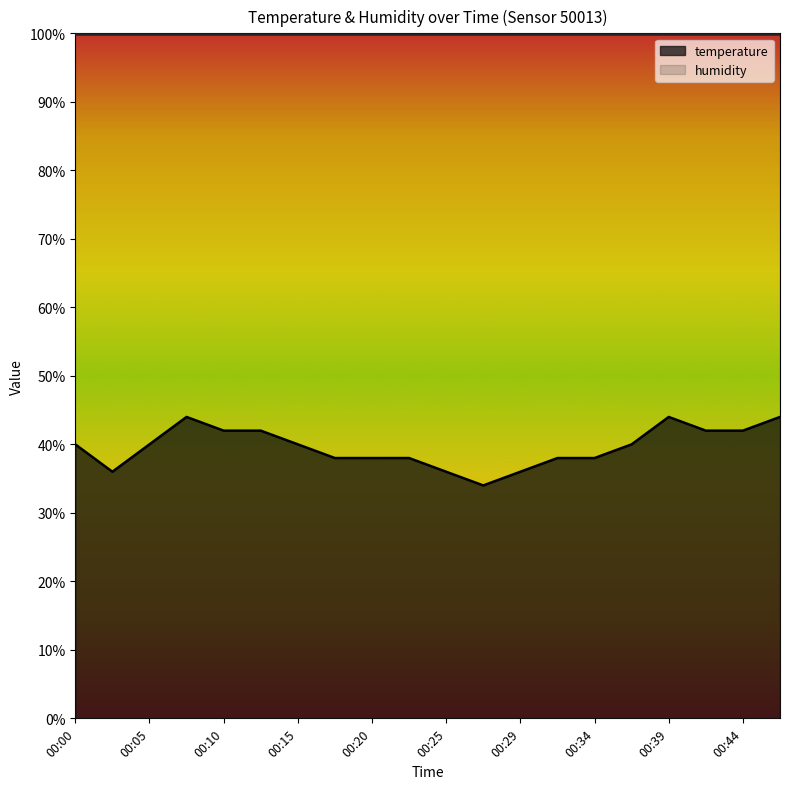

Which has a higher value, 00:32 or 00:47?

00:47